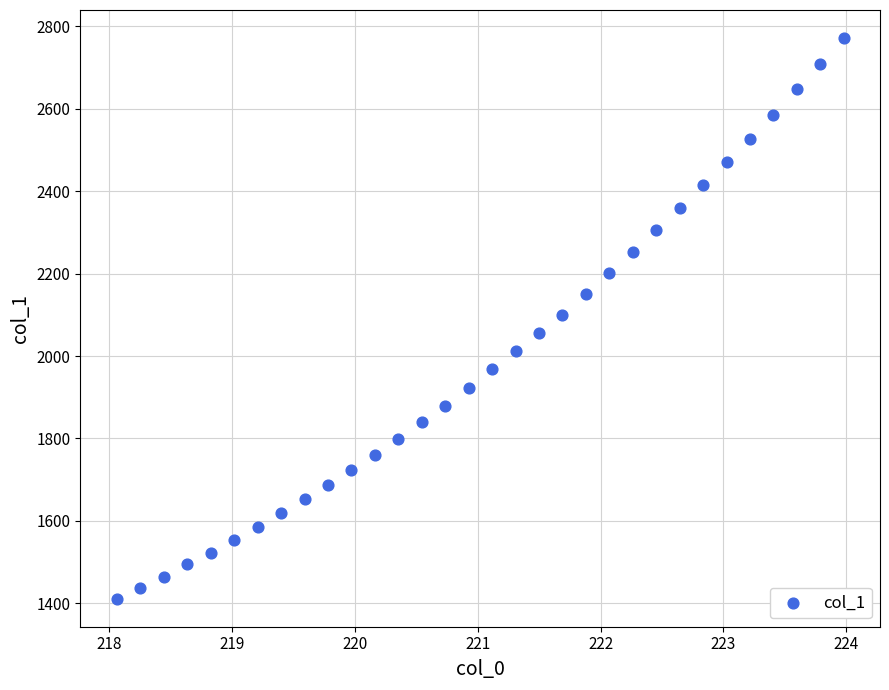

What is the range of X values (max minus min)?

5.9